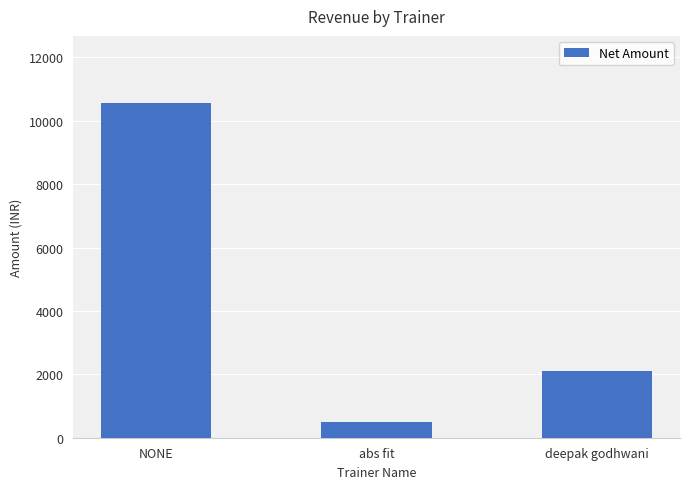

Count the number of data series in this chart.

1